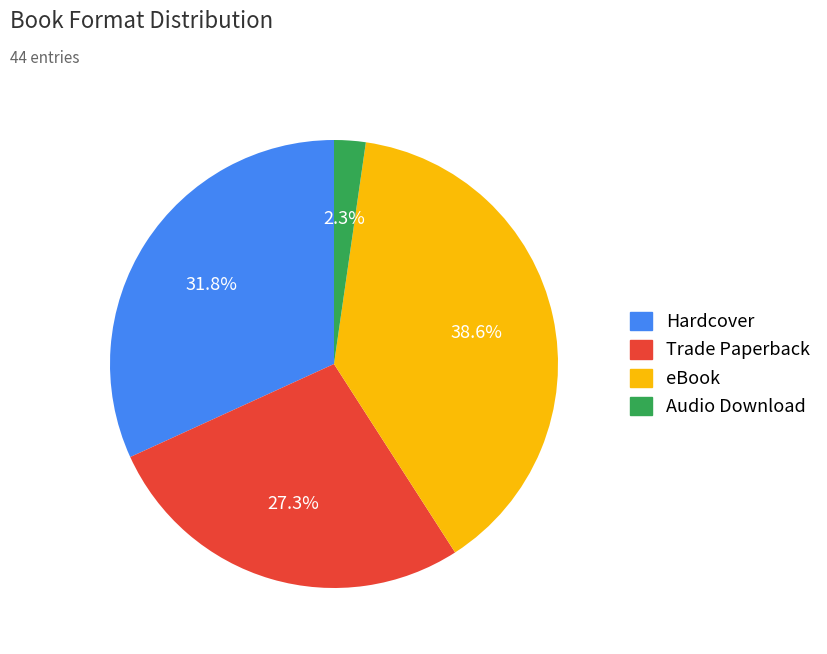

Is there any slice that represents more than half of the pie?

No